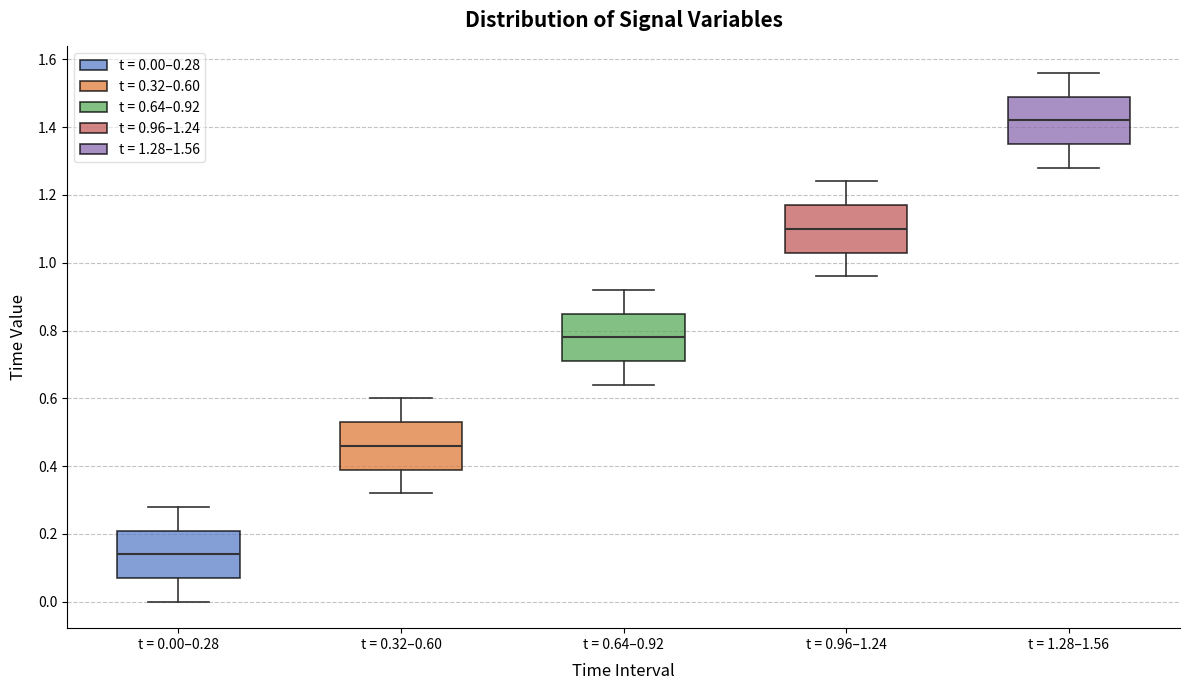

Where does the lower whisker of the box for t = 0.96–1.24 end on the y-axis? The values are not printed on the chart, so give them approximately, as read against the axis.

0.96